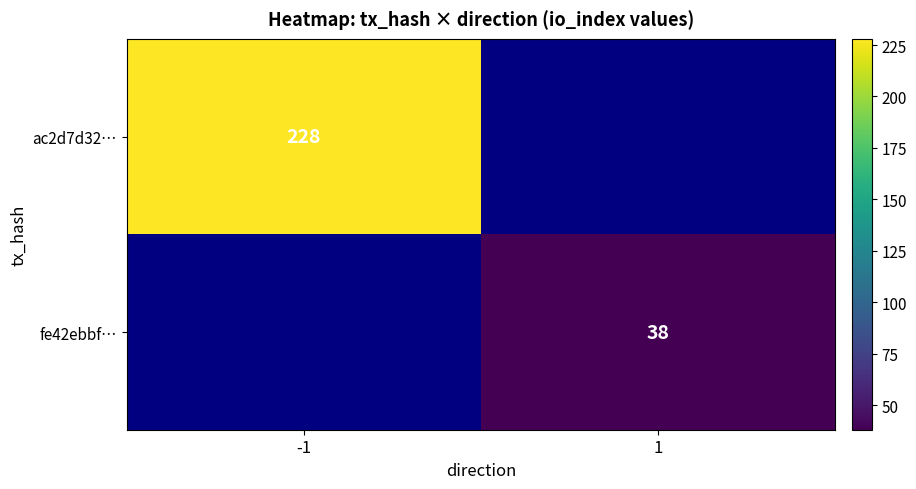

Count the number of categories in the chart.

2